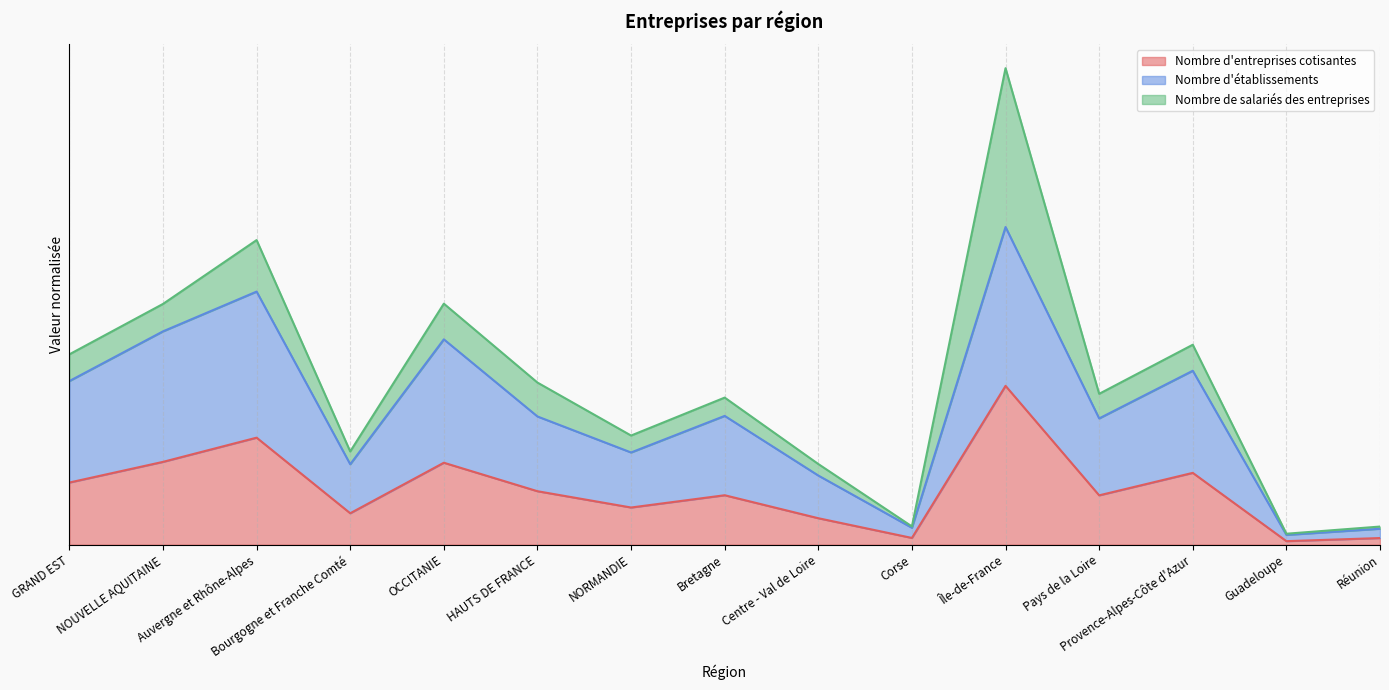

Rank the categories by Nombre d'entreprises cotisantes value from highest to lowest.

Île-de-France, Auvergne et Rhône-Alpes, NOUVELLE AQUITAINE, OCCITANIE, Provence-Alpes-Côte d'Azur, GRAND EST, HAUTS DE FRANCE, Bretagne, Pays de la Loire, NORMANDIE, Bourgogne et Franche Comté, Centre - Val de Loire, Corse, Réunion, Guadeloupe